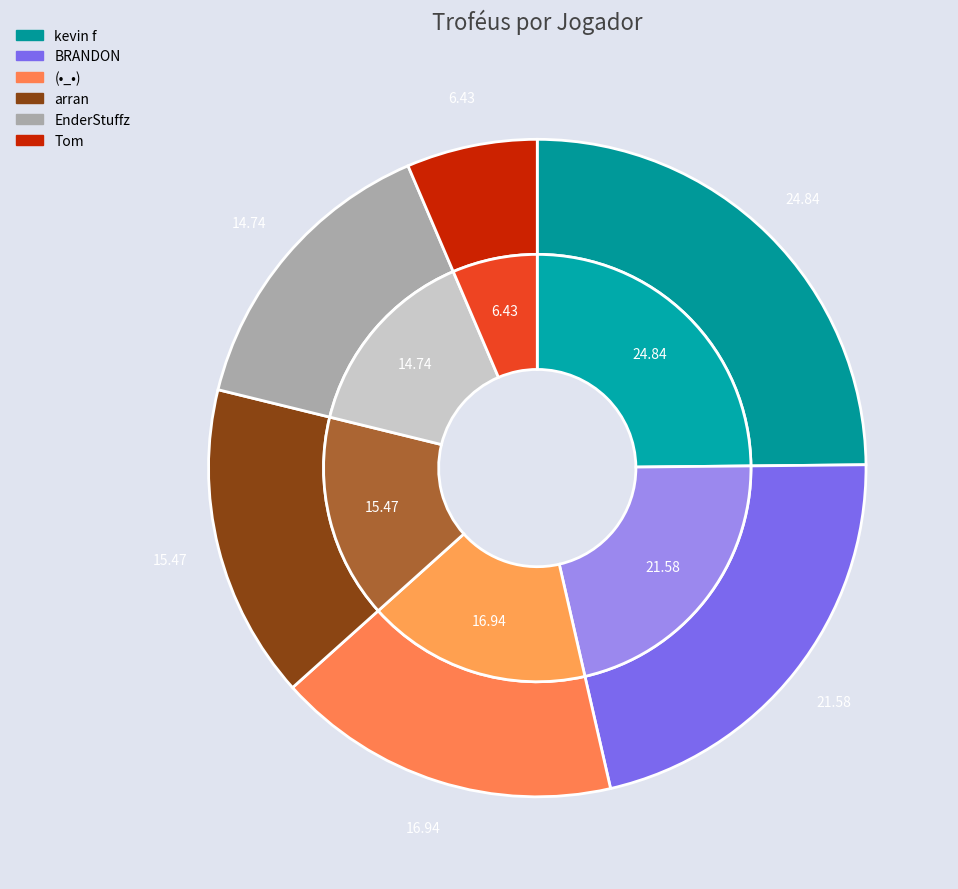

Which slice is the smallest?

Tom